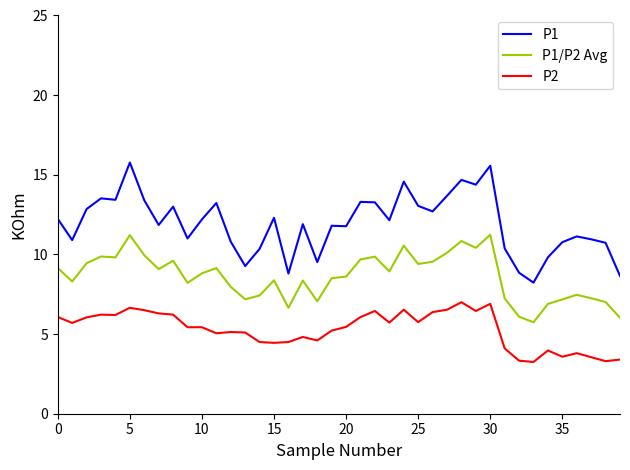

True or false: P2 and P1 cross at least once.

False